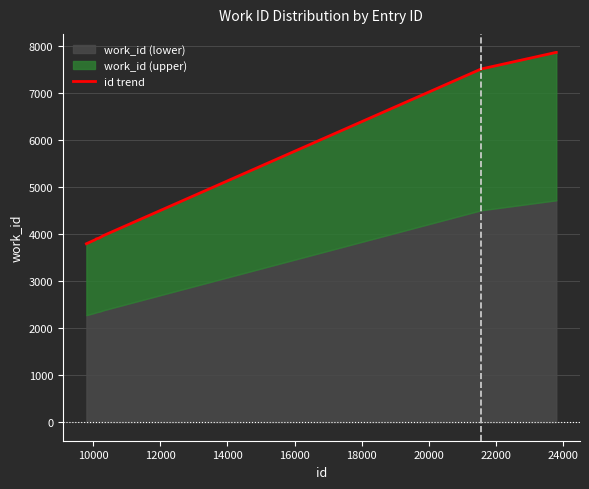

What is the difference between the second highest and second lowest values?

3986